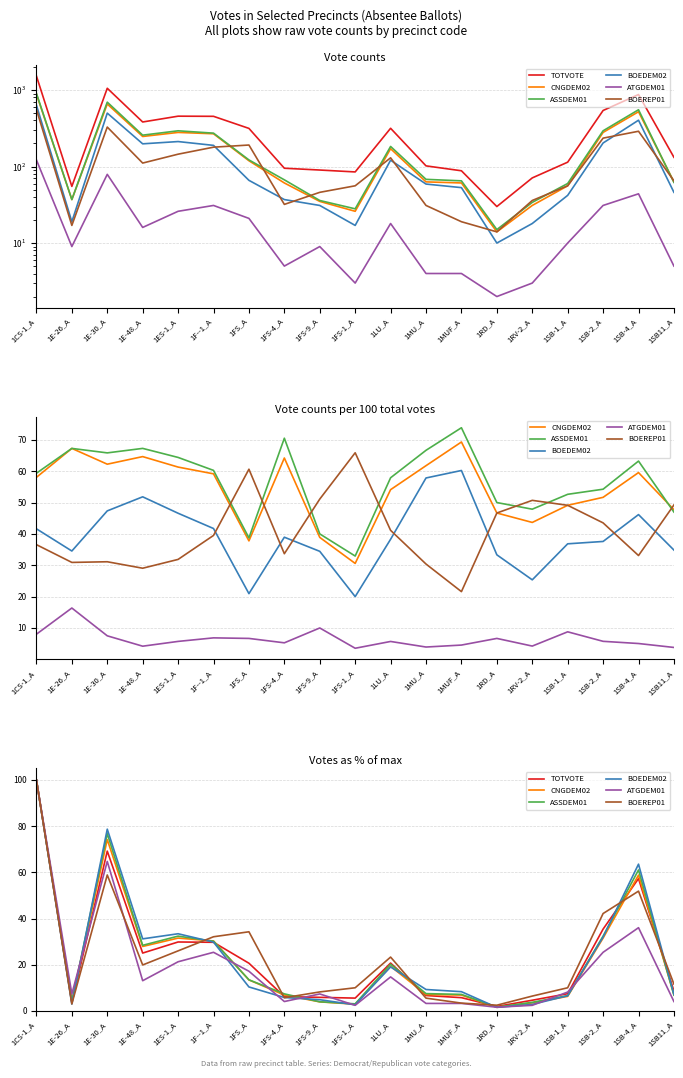

What position from the right is 1FS-9_A?

11